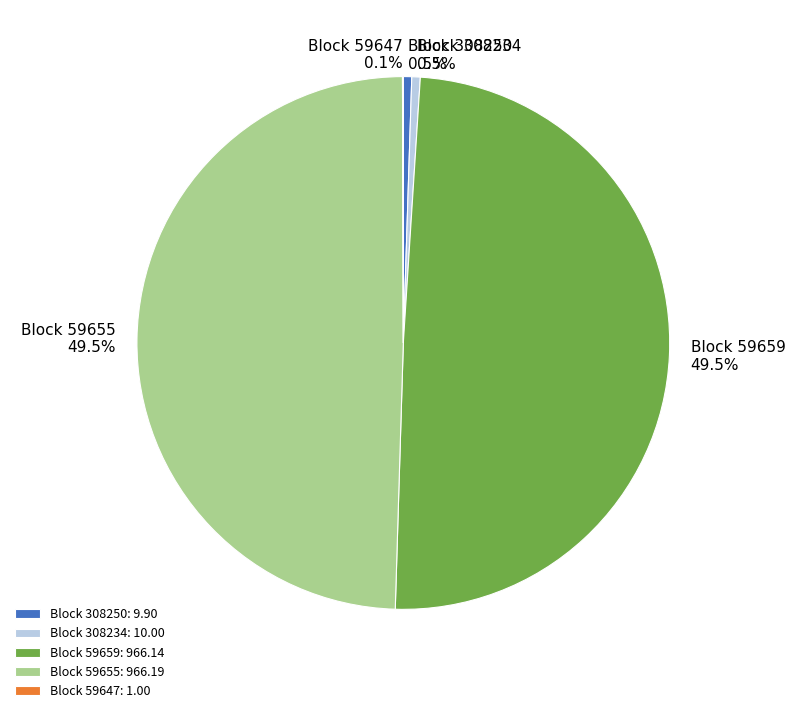

Combined, do Block 59655: 966.19 and Block 59659: 966.14 account for over 50%?

Yes